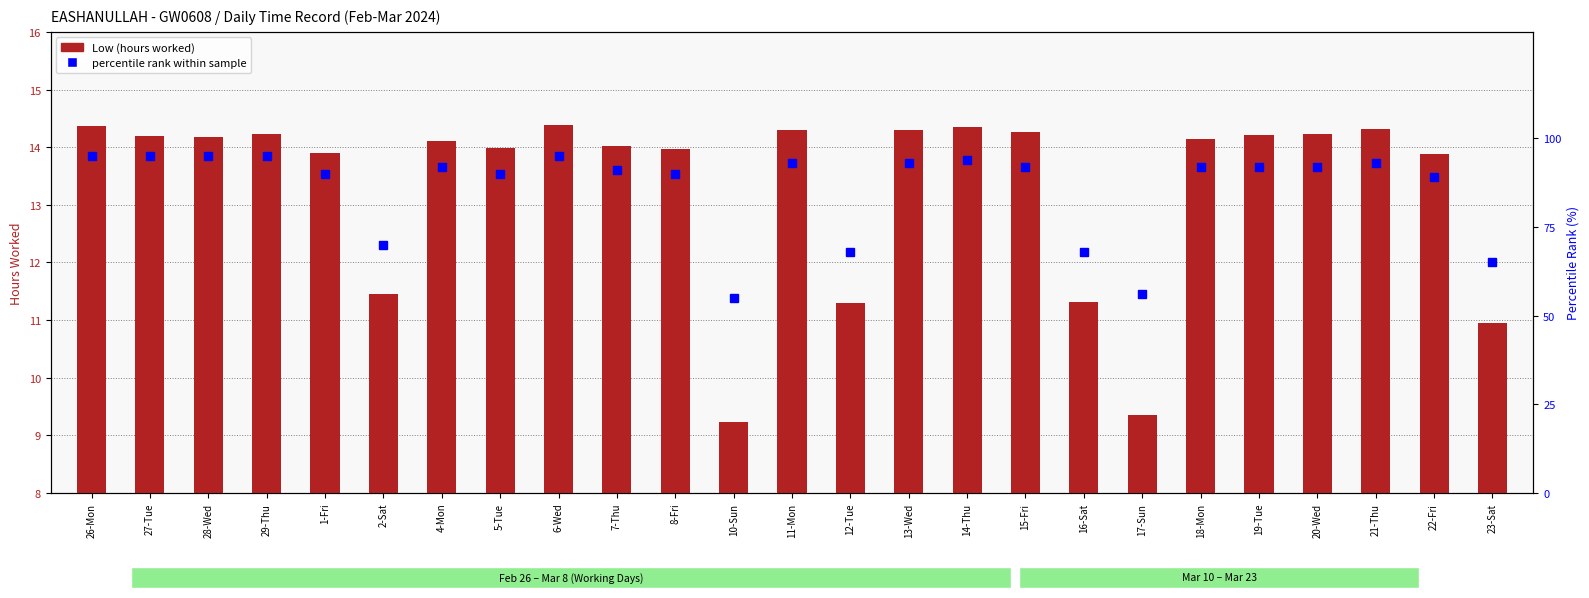

What is the average value of the Low (hours worked) series?

13.3